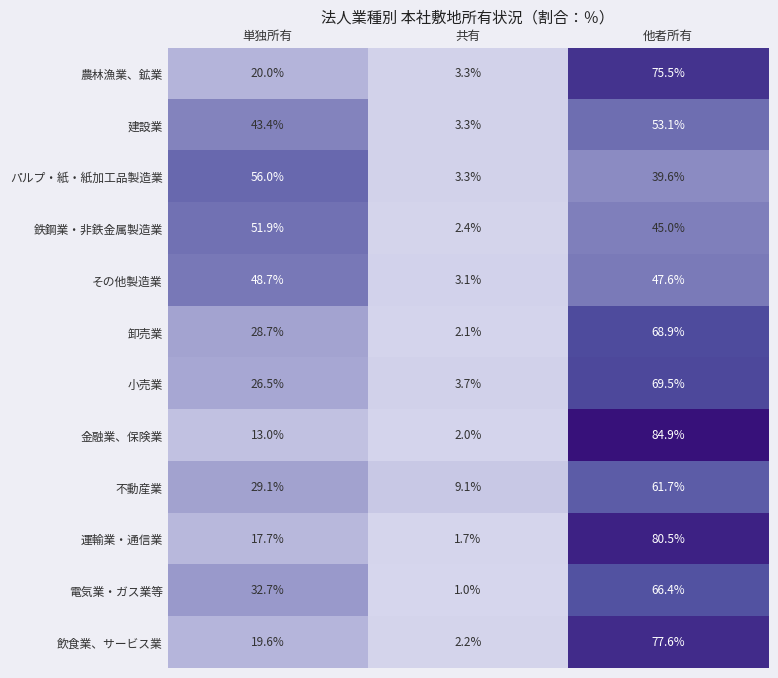

Is the value of パルプ・紙・紙加工品製造業 at 他者所有 greater than the value of 運輸業・通信業 at 他者所有?

No